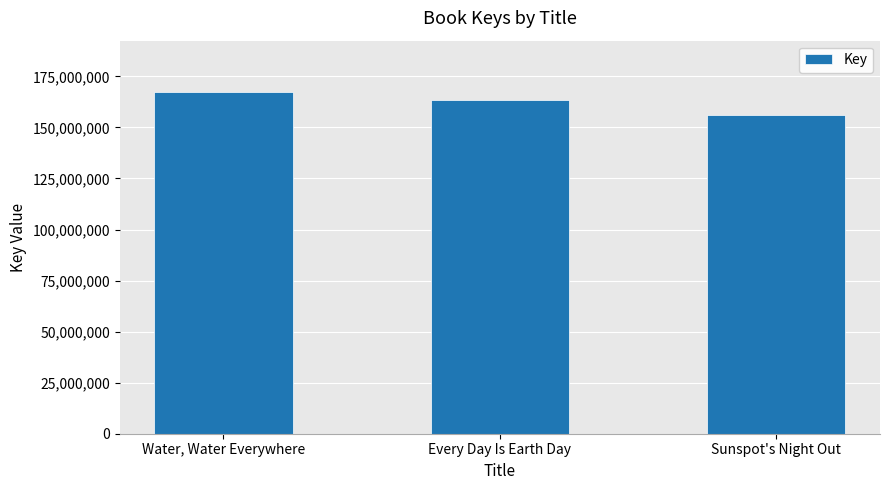

What is the greatest value displayed?

167380195